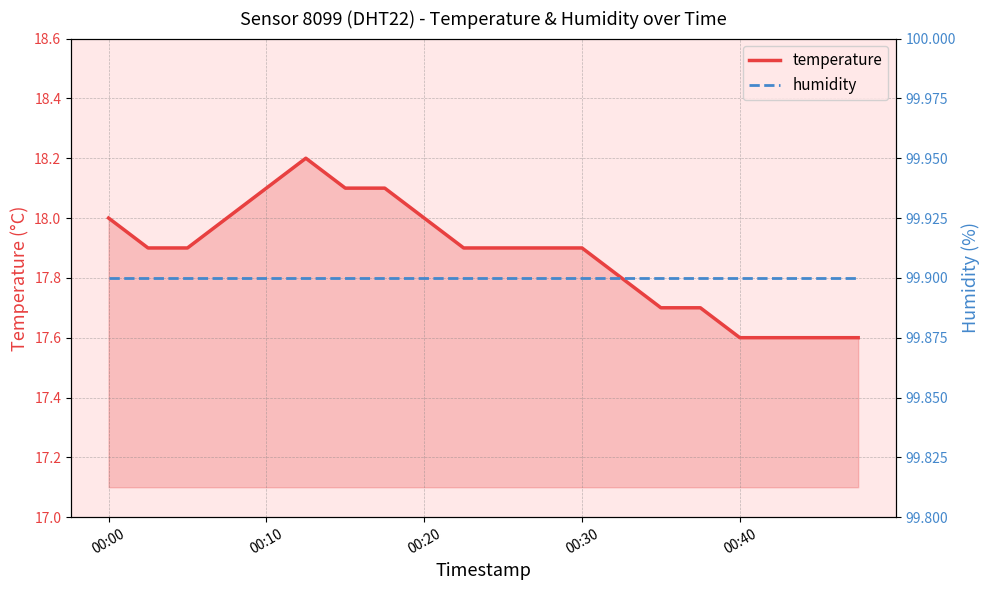

The temperature series shows 17.6 at 00:40. True or false?

True